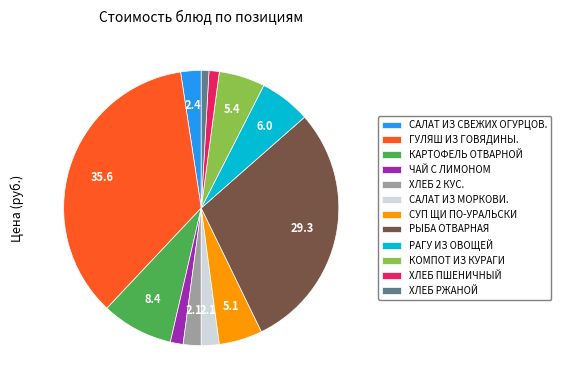

Is the sum of КАРТОФЕЛЬ ОТВАРНОЙ and КОМПОТ ИЗ КУРАГИ greater than half?

No